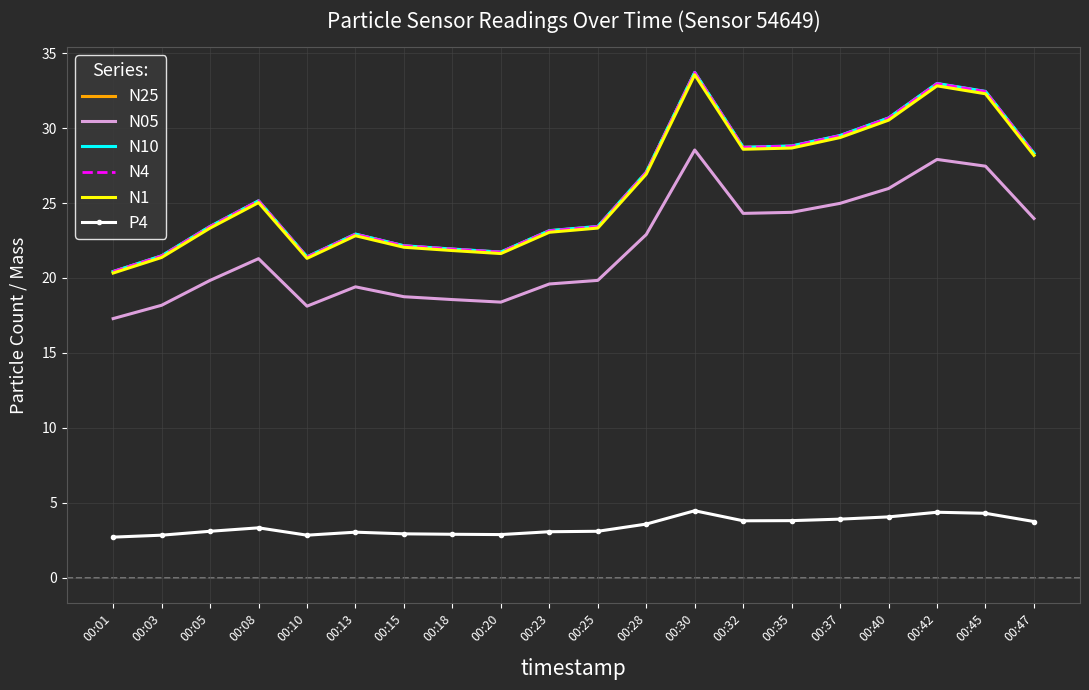

True or false: N1 and N05 cross at least once.

False